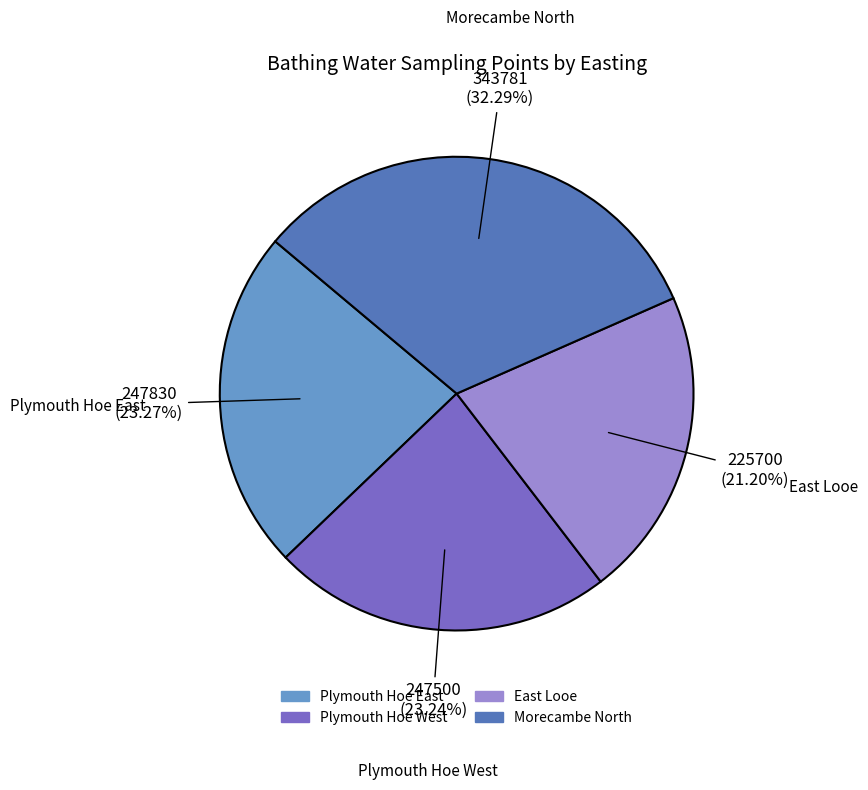

Do Morecambe North and Plymouth Hoe West together represent more than half of the pie?

Yes